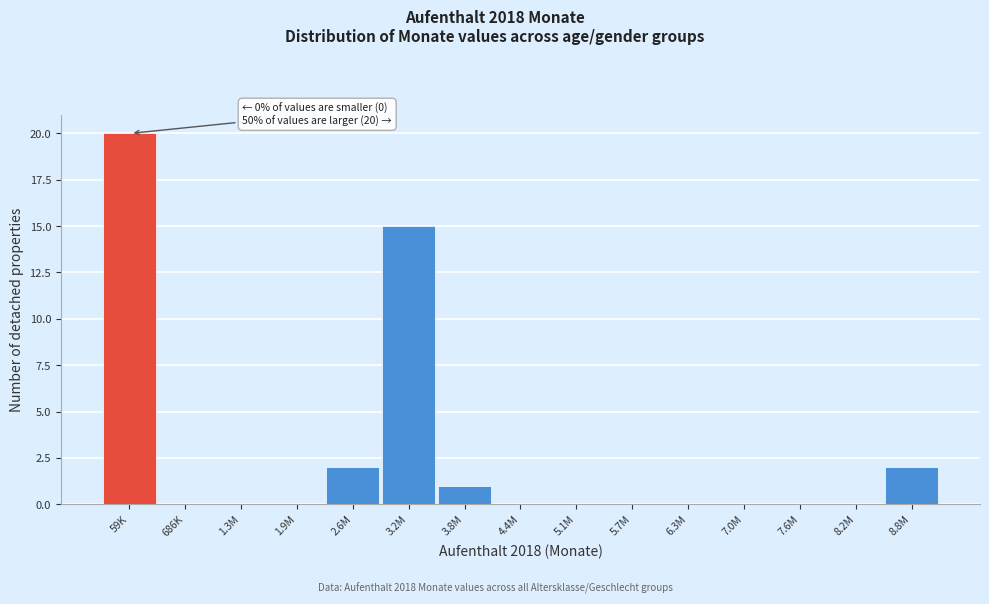

Reading left to right, list all the values displayed in this chart.

59K=20	686K=0	1.3M=0	1.9M=0	2.6M=2	3.2M=15	3.8M=1	4.4M=0	5.1M=0	5.7M=0	6.3M=0	7.0M=0	7.6M=0	8.2M=0	8.8M=2